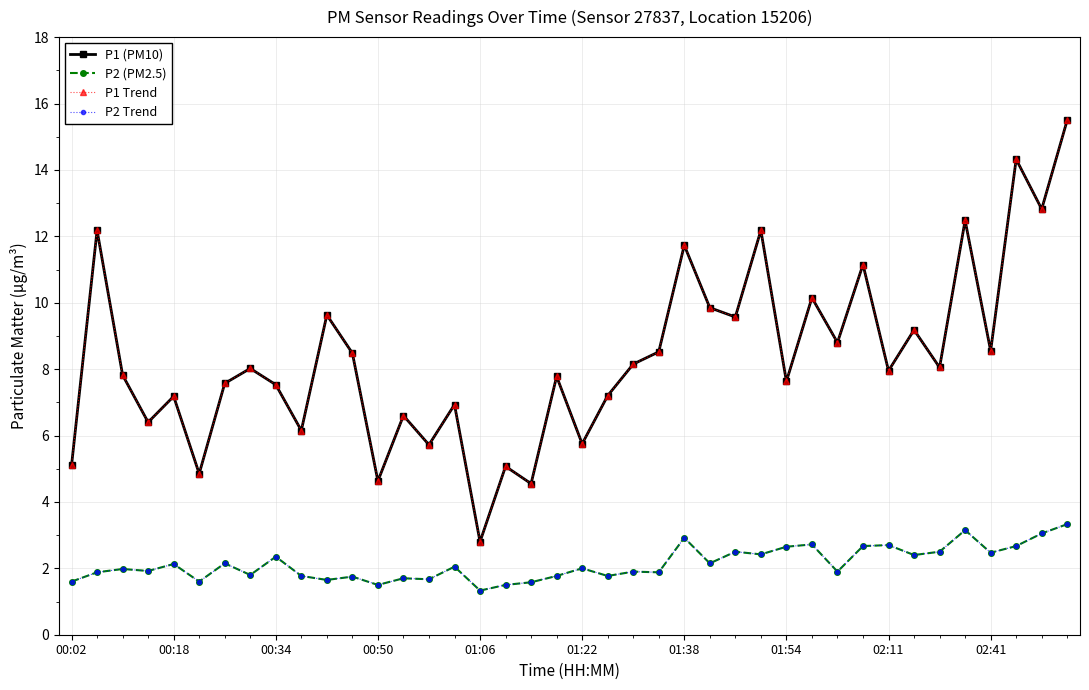

Does the chart have visible grid lines?

Yes